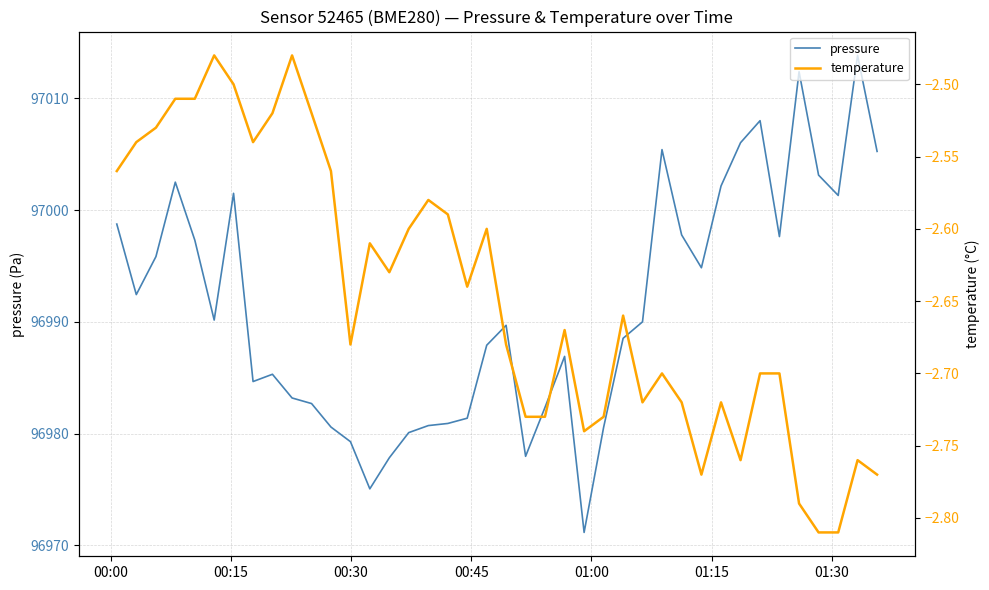

What is the maximum value for pressure?

97013.8